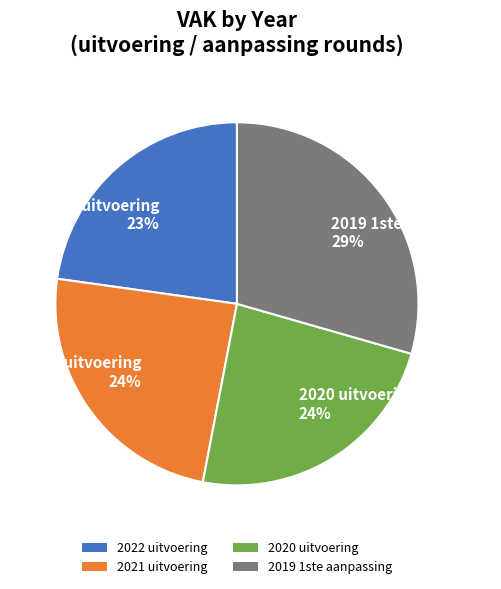

How many slices are in this pie chart?

4